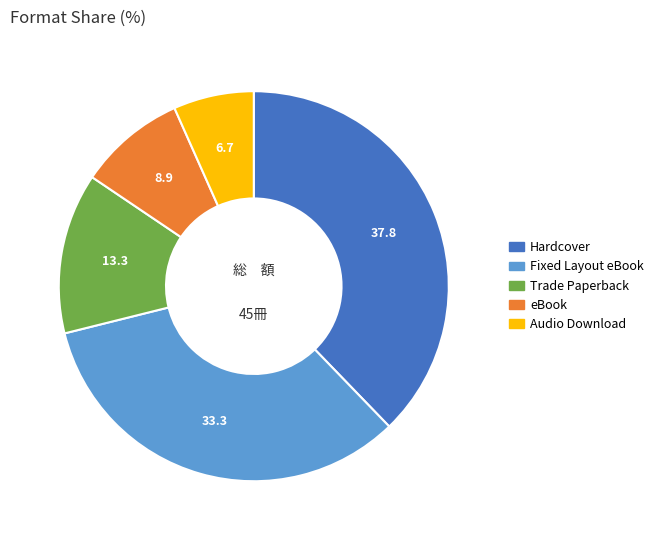

Which category has the smallest portion of the pie?

Audio Download